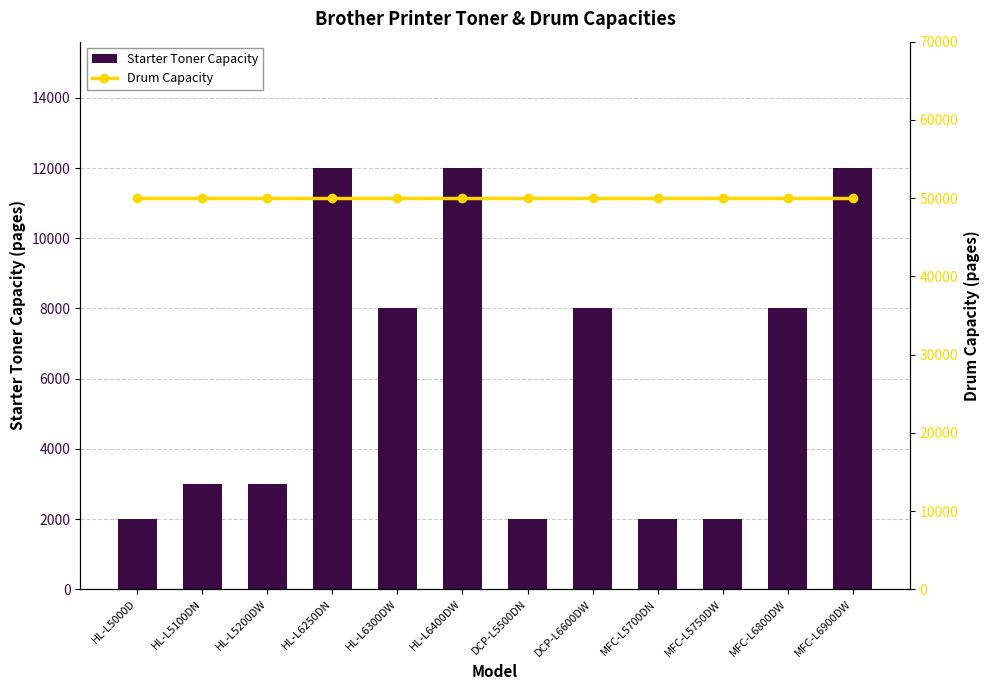

Are the bars horizontal?

No